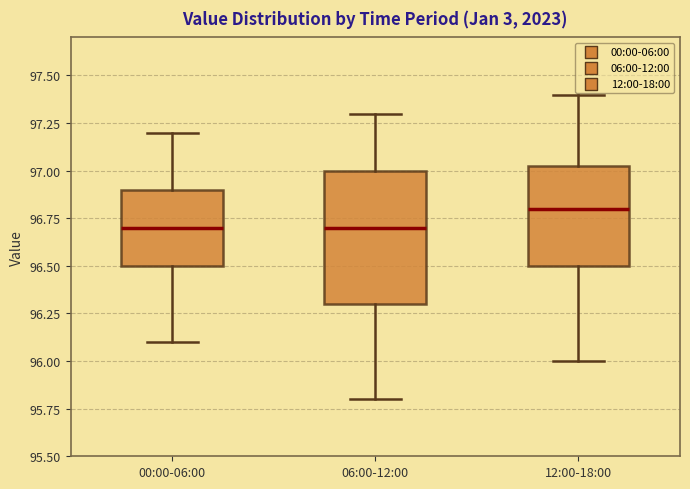

Reading left to right, transcribe this box plot: for each box, give where its median line is, the range the box spans, and where its two whiskers end, as read against the y-axis. The values are not printed on the chart, so give them approximately, as read against the axis.

00:00-06:00: median 96.70, box 96.50 to 96.90, whiskers 96.10 to 97.20
06:00-12:00: median 96.70, box 96.30 to 97.00, whiskers 95.80 to 97.30
12:00-18:00: median 96.80, box 96.50 to 97.05, whiskers 96.00 to 97.40